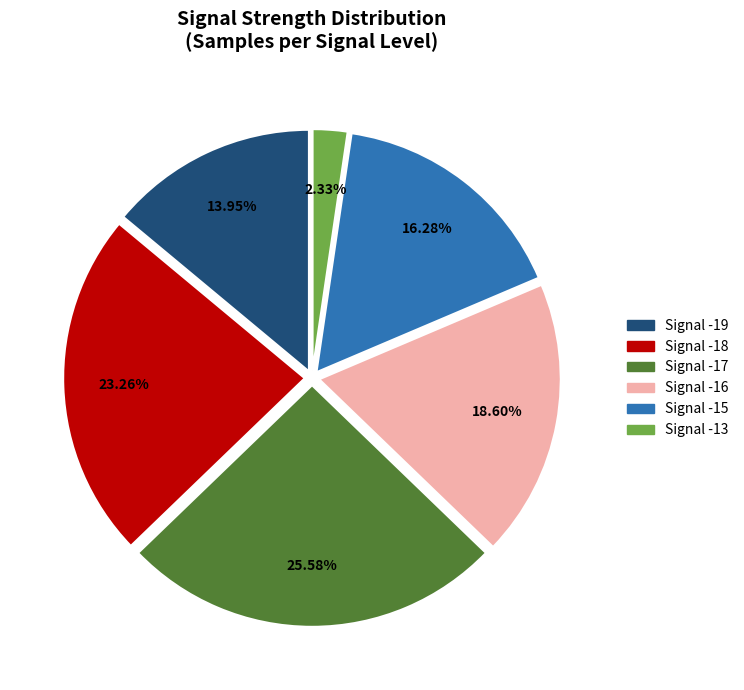

To the nearest percent, what is the difference between the largest and smallest slice percentages?

23%